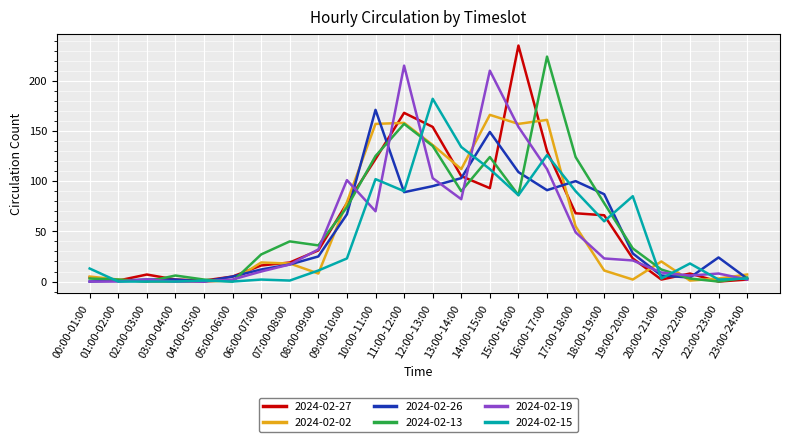

At which category is the sum across all series the highest?

11:00-12:00